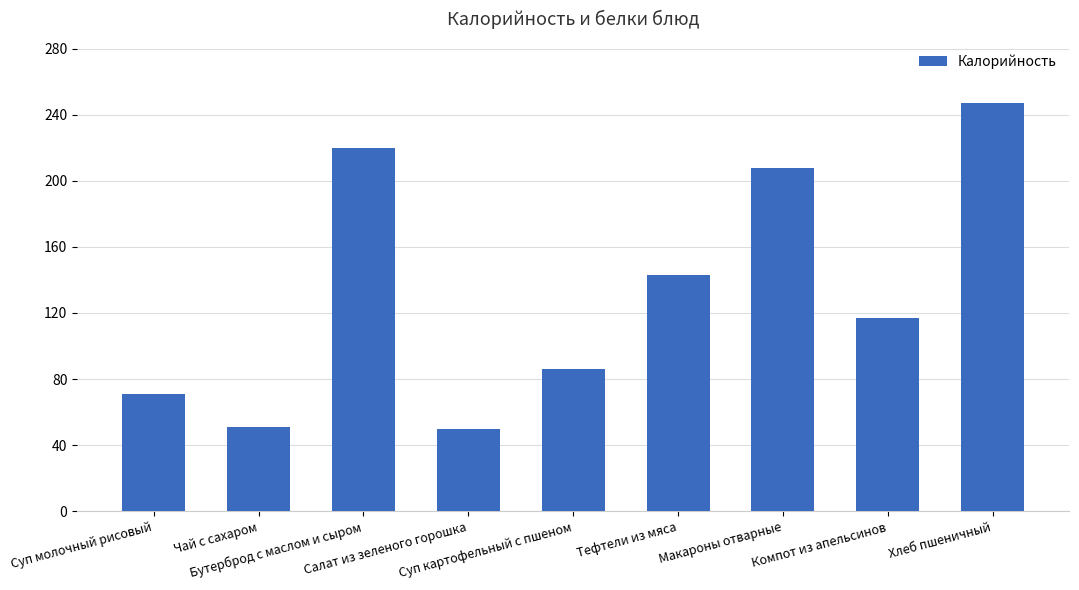

Between Бутерброд с маслом и сыром and Компот из апельсинов, which is larger?

Бутерброд с маслом и сыром